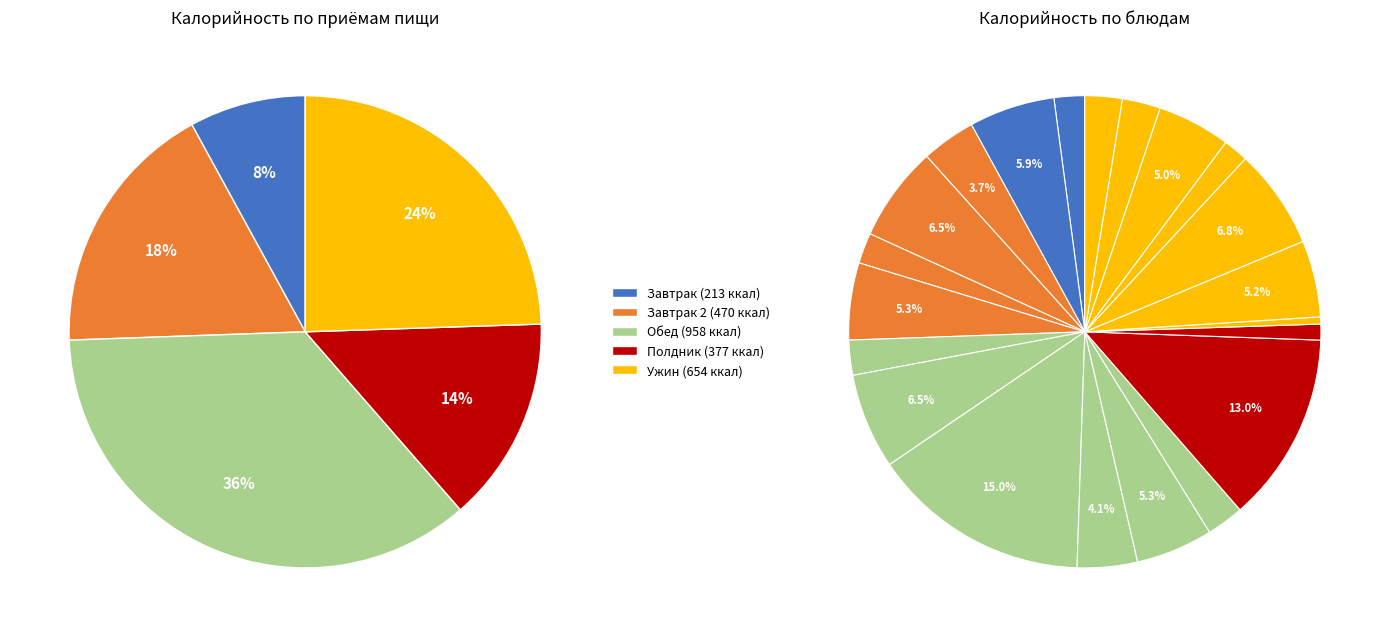

Count the number of slices in the pie.

21